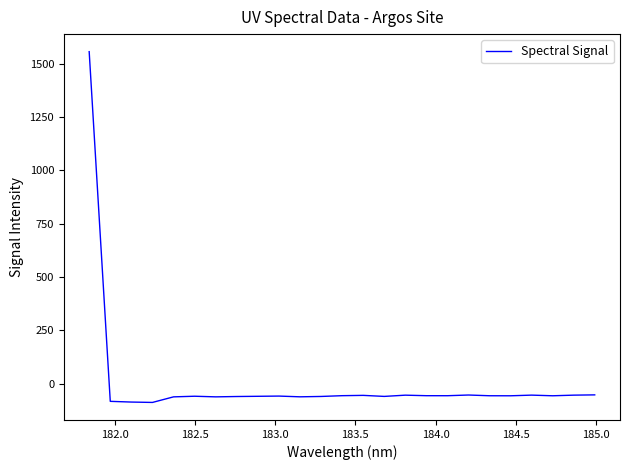

What is the minimum value shown in the chart?

-88.4